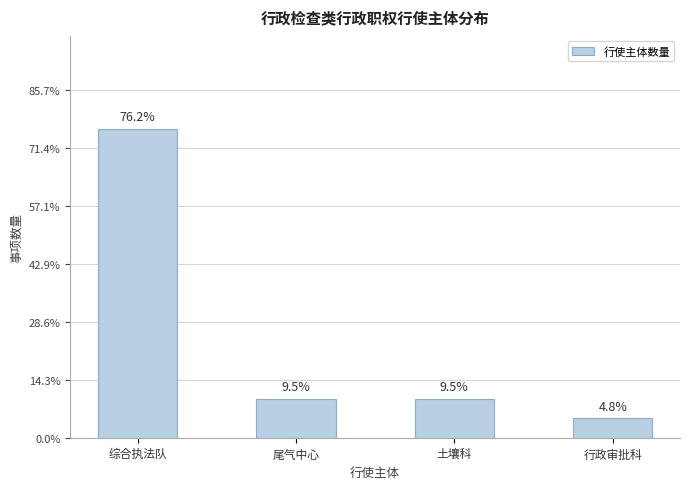

How many categories are shown in the chart?

4